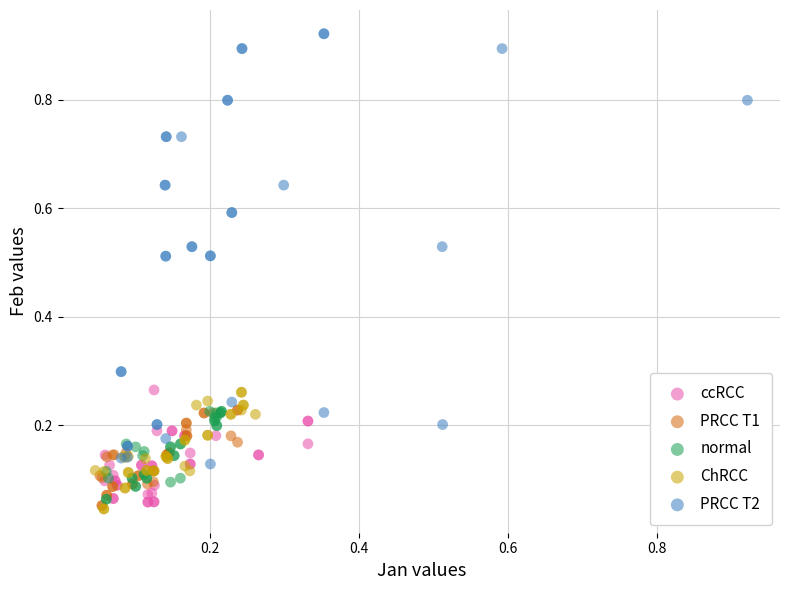

What are all the series names shown in the legend?

ccRCC, PRCC T1, normal, ChRCC, PRCC T2